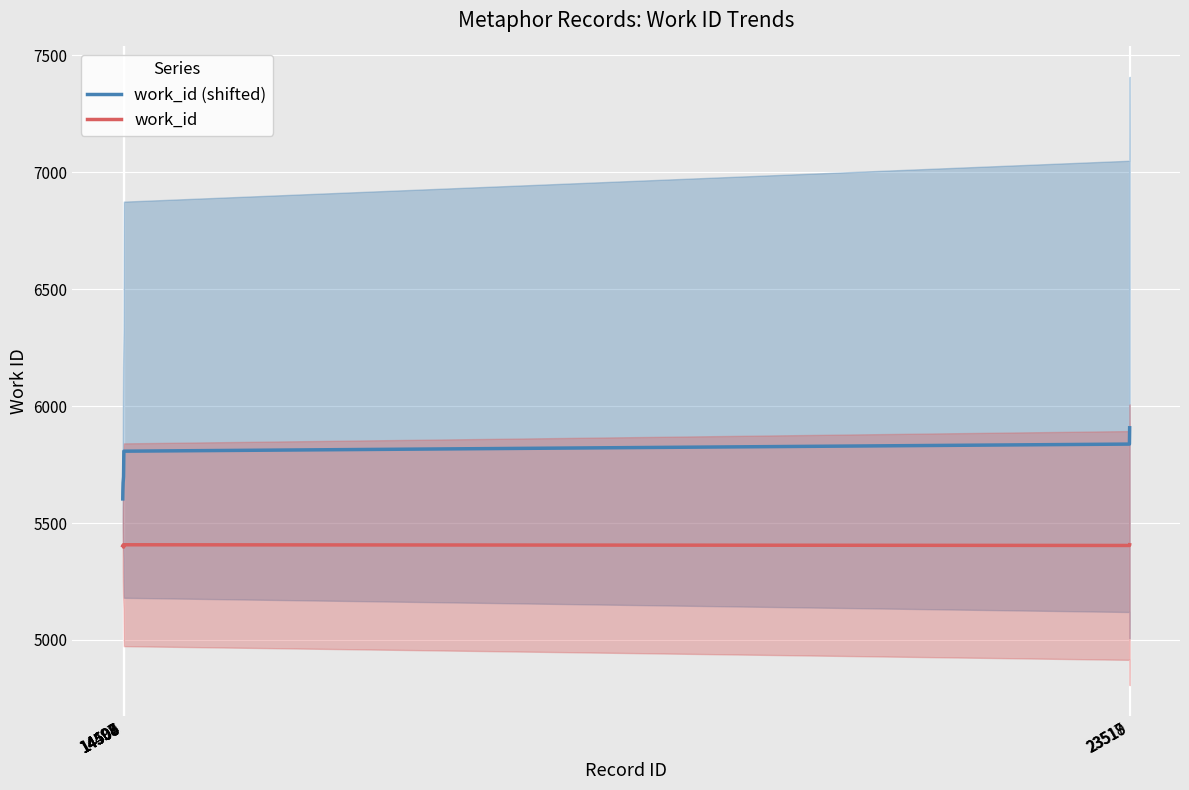

How many series are shown in this chart?

2